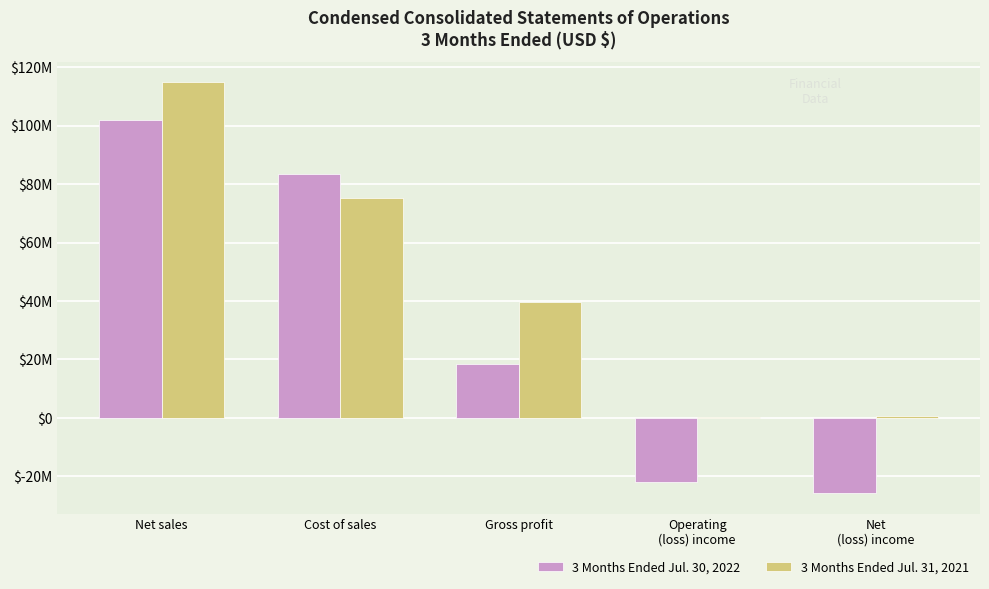

What is the difference between the second highest and minimum values in the 3 Months Ended Jul. 31, 2021 series?

74869000